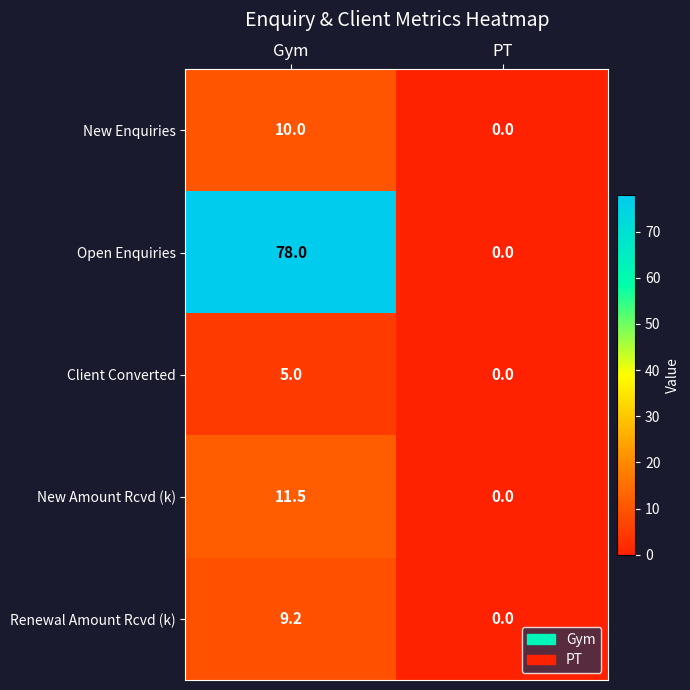

Between Gym and PT, which series saw the biggest shift?

Open Enquiries